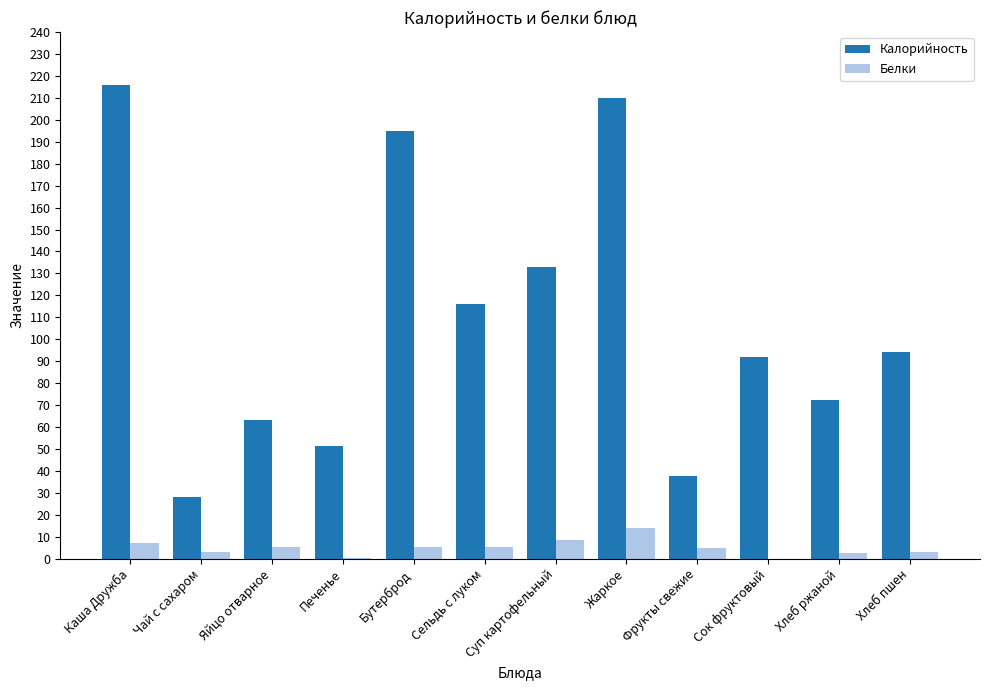

Is the value of Калорийность at Суп картофельный greater than the value of Белки at Хлеб пшен?

Yes